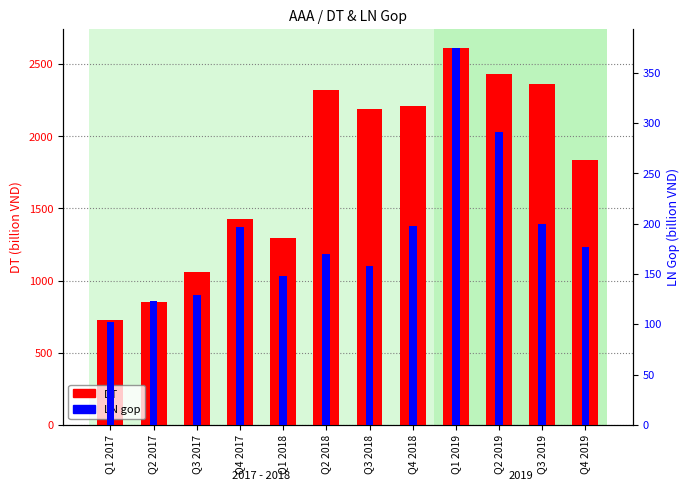

What is the difference between the maximum and minimum values in the DT series?

1883.6